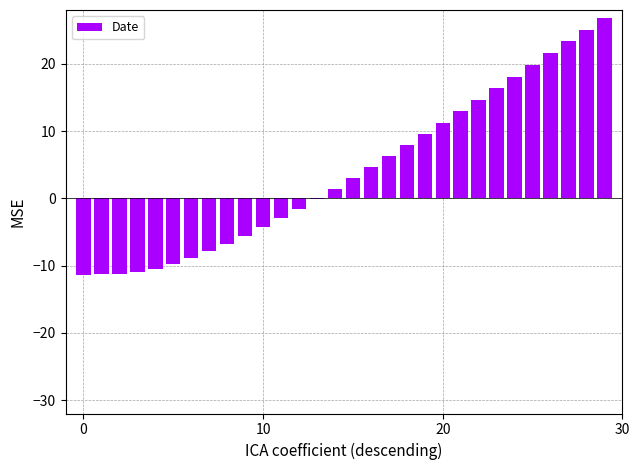

What is the sum of all values?

119.3